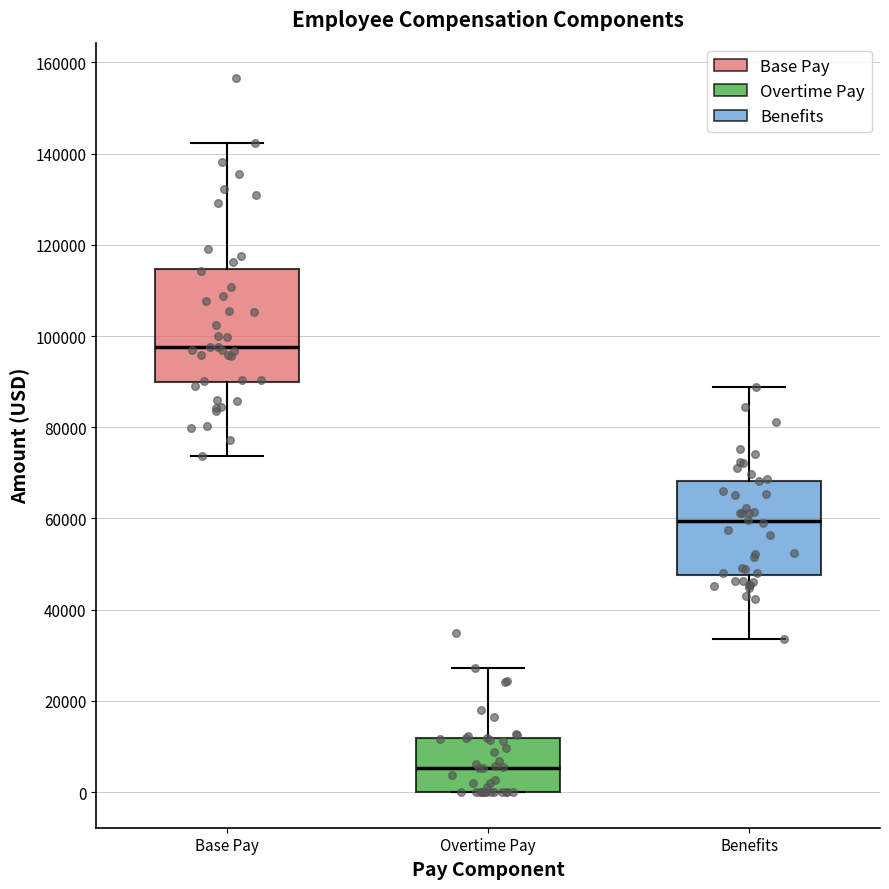

Reading left to right, read every box against the y-axis: the position of its median line, the range the box covers, and the ends of its whiskers. The values are not printed on the chart, so give them approximately, as read against the axis.

Base Pay: median 98000, box 90000 to 114000, whiskers 74000 to 142000
Overtime Pay: median 6000, box 0 to 12000, whiskers 0 to 28000
Benefits: median 60000, box 48000 to 68000, whiskers 34000 to 88000